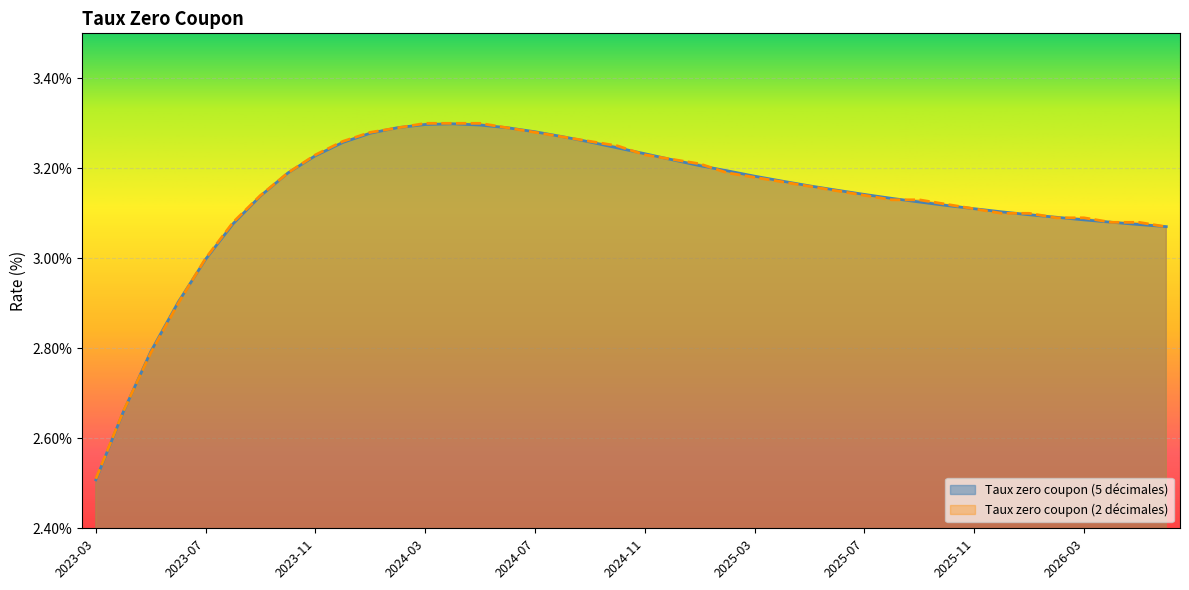

True or false: Taux zero coupon (2 décimales) has a value of 3.1 at 2025-06.

True